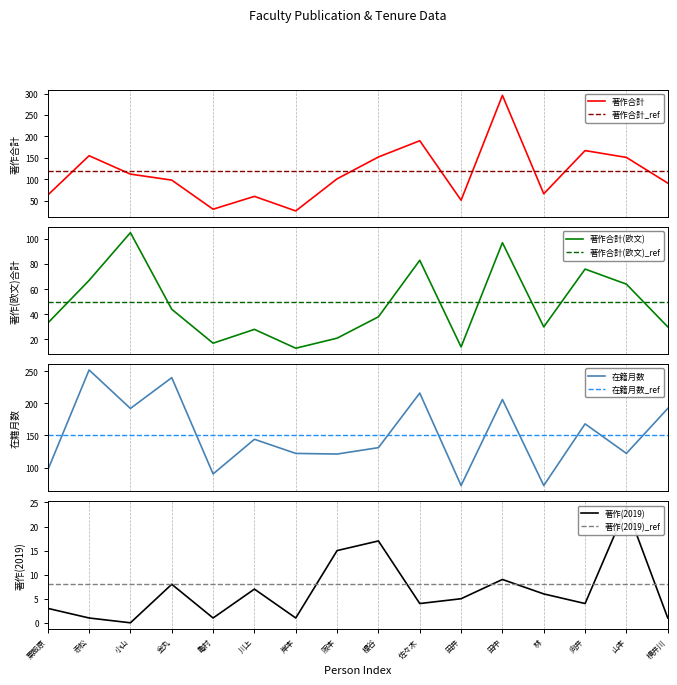

Reading left to right, list all the values displayed in this chart.

著作合計: 粟飯原=63	赤松=155	小山=112	金丸=98	亀村=30	川上=60	岸本=26	阪本=101	櫻谷=152	佐々木=190	田井=51	田中=296	林=66	向井=167	山本=151	横井川=91
著作合計(欧文): 粟飯原=33	赤松=67	小山=105	金丸=44	亀村=17	川上=28	岸本=13	阪本=21	櫻谷=38	佐々木=83	田井=14	田中=97	林=30	向井=76	山本=64	横井川=30
在籍月数: 粟飯原=96	赤松=252	小山=192	金丸=240	亀村=90	川上=144	岸本=122	阪本=121	櫻谷=131	佐々木=216	田井=72	田中=206	林=72	向井=168	山本=122	横井川=192
著作(2019): 粟飯原=3	赤松=1	小山=0	金丸=8	亀村=1	川上=7	岸本=1	阪本=15	櫻谷=17	佐々木=4	田井=5	田中=9	林=6	向井=4	山本=24	横井川=1